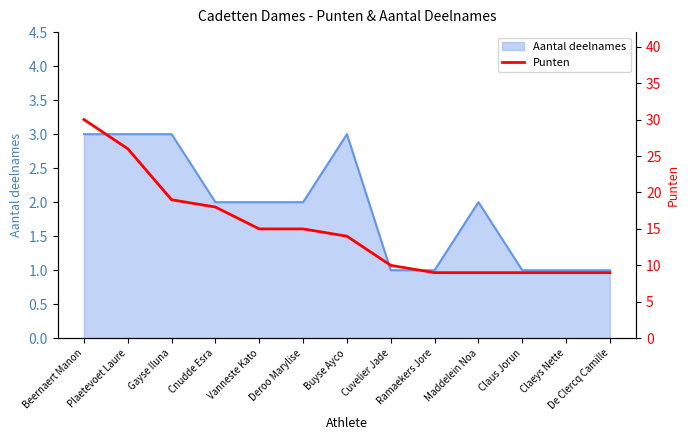

True or false: the data shows 10 at Cuvelier Jade.

True